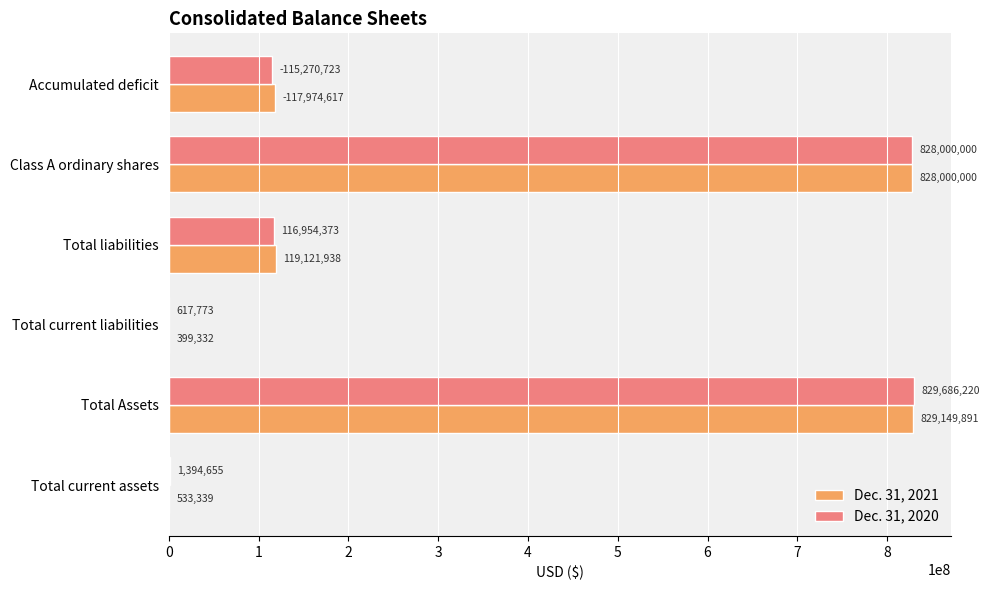

Which series has the largest total across all categories?

Dec. 31, 2021